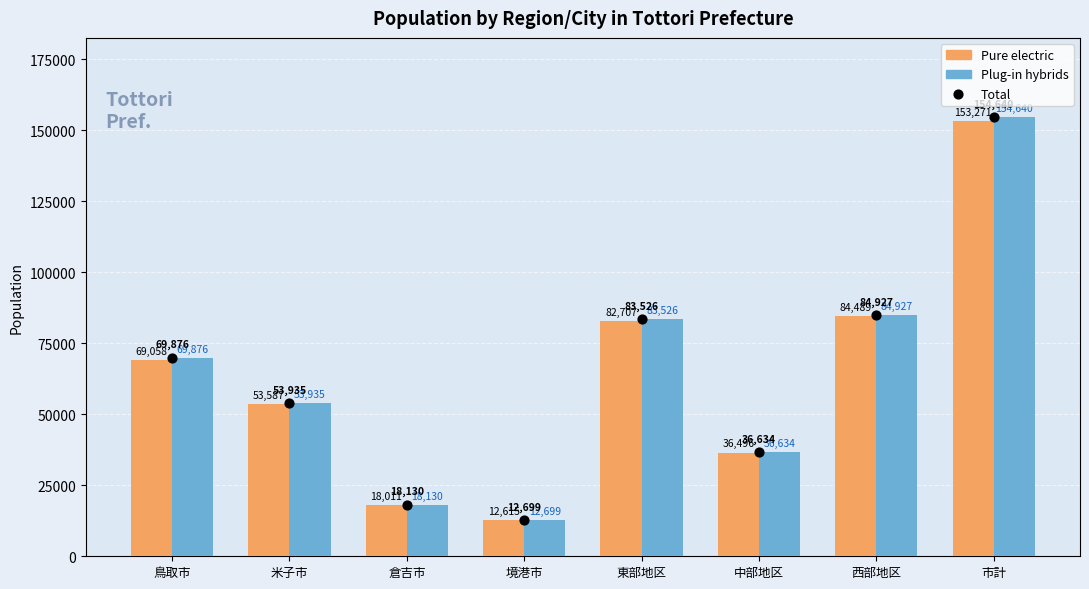

Is the value of Pure electric at 倉吉市 greater than the value of Total at 市計?

No